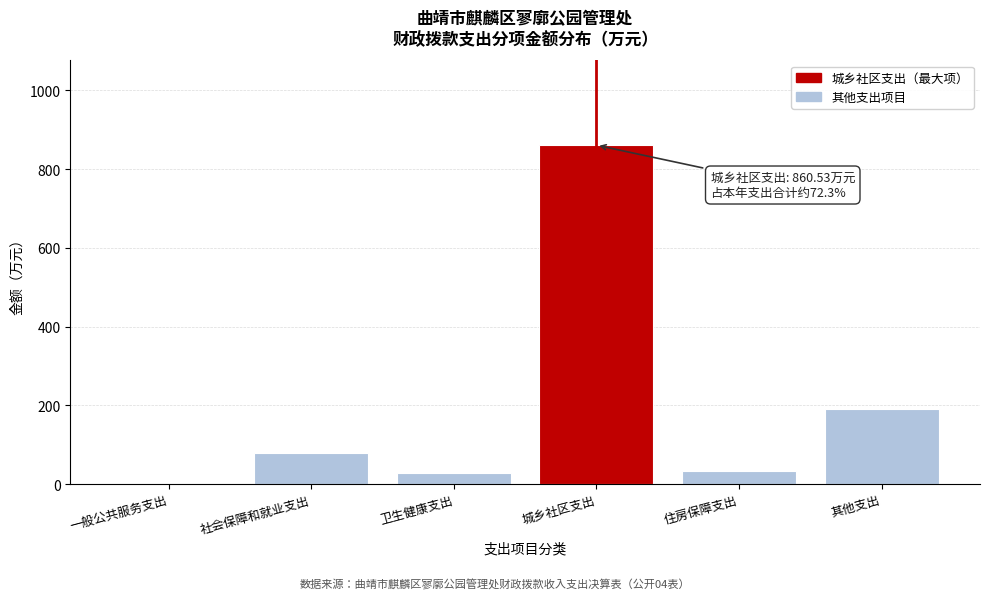

Reading left to right, transcribe all the data shown in this chart.

一般公共服务支出=0.0	社会保障和就业支出=80.0	卫生健康支出=27.6	城乡社区支出=860.5	住房保障支出=32.4	其他支出=190.0